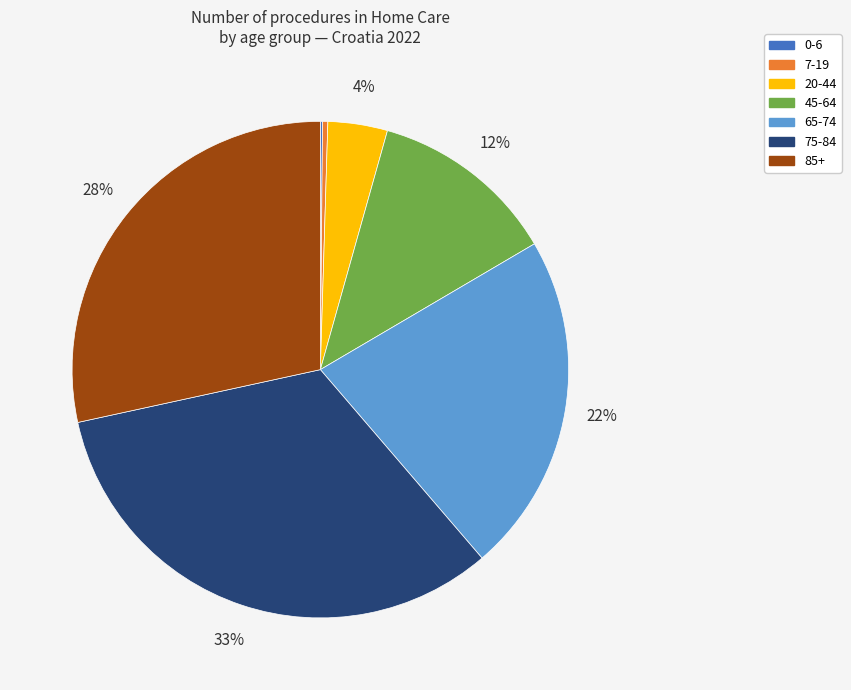

To the nearest percent, what portion does 85+ represent?

28%